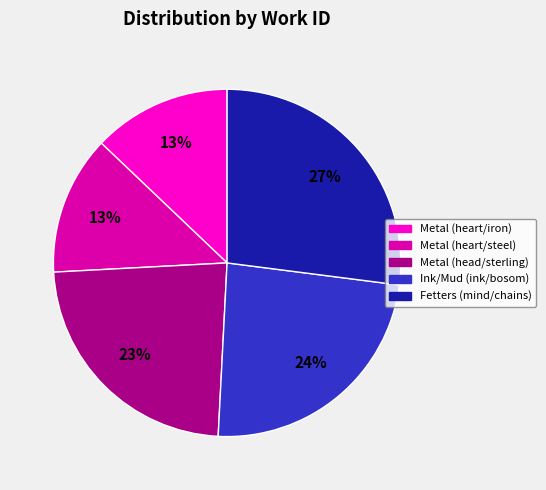

The Metal (head/sterling) slice represents 10% of the pie. True or false?

False